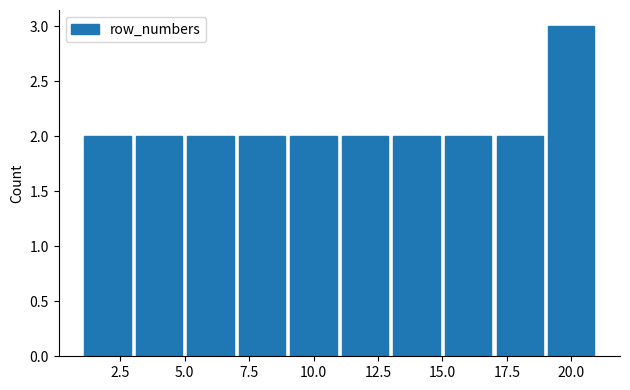

Reading left to right, transcribe this chart: for each bar, give the range it covers on the x-axis and its height. The values are not printed on the chart, so give them approximately, as read against the axis.

1 to 3: 2
3 to 5: 2
5 to 7: 2
7 to 9: 2
9 to 11: 2
11 to 13: 2
13 to 15: 2
15 to 17: 2
17 to 19: 2
19 to 21: 3